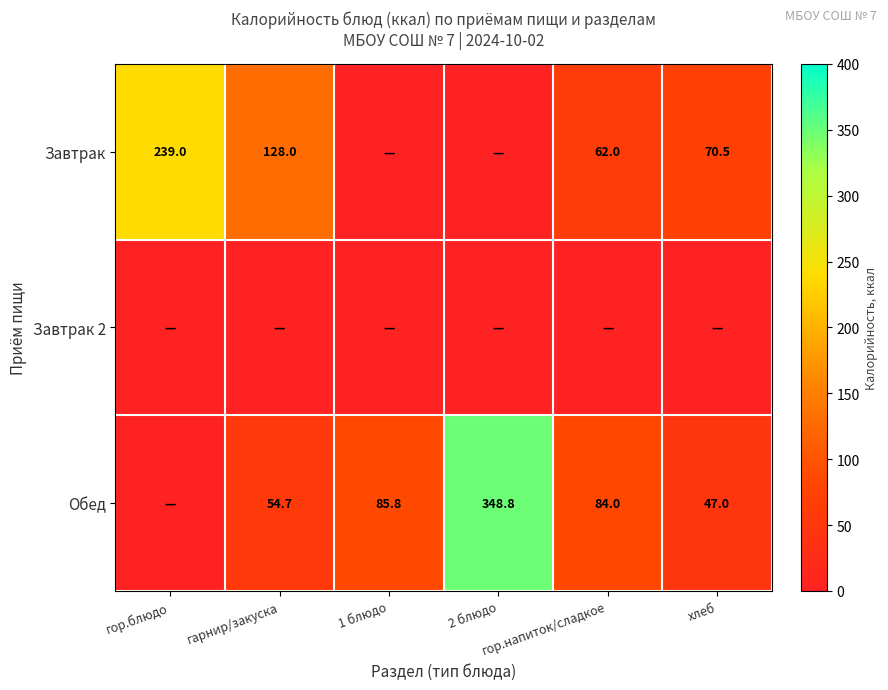

What is the average value of the Обед series?

103.4